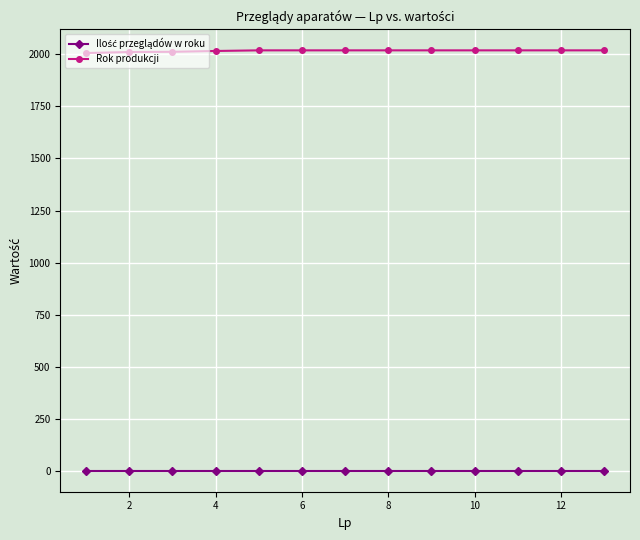

Which series has the widest spread of values?

Rok produkcji